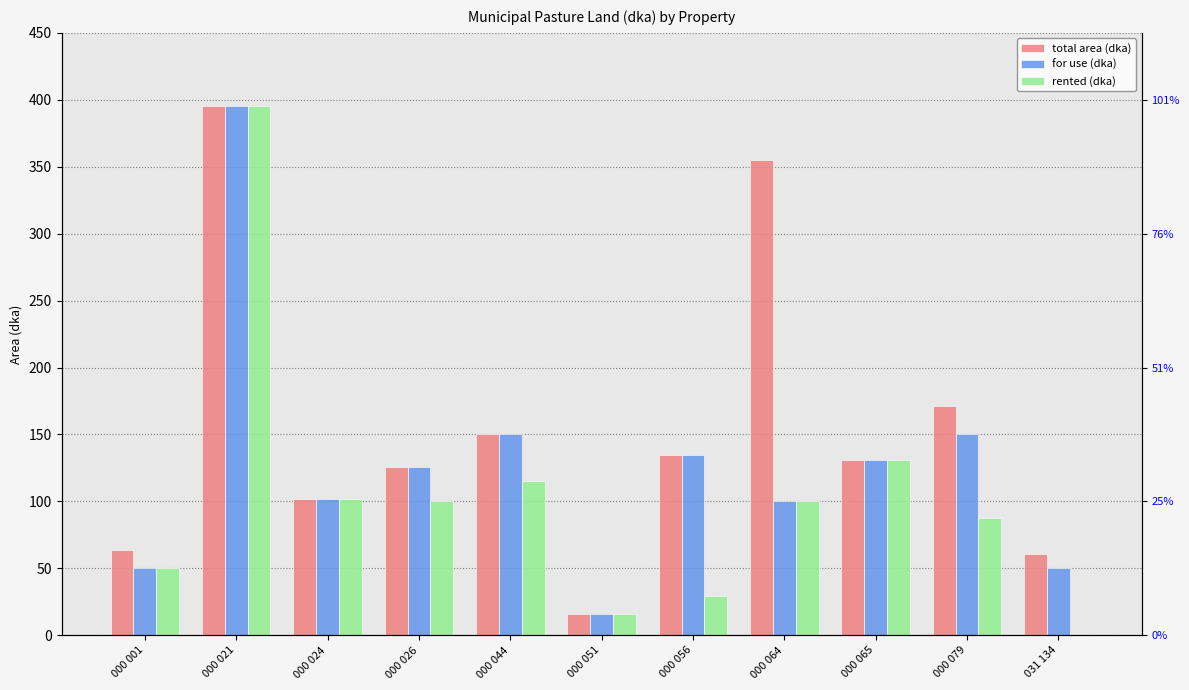

Between 000 021 and 000 079, which is larger?

000 021